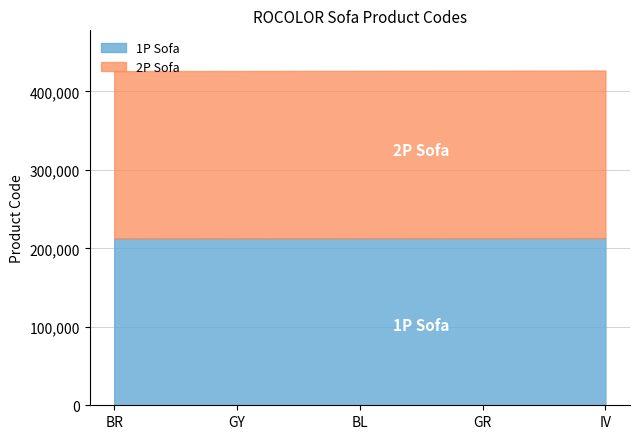

List the series in order of their overall mean, lowest first.

1P Sofa, 2P Sofa